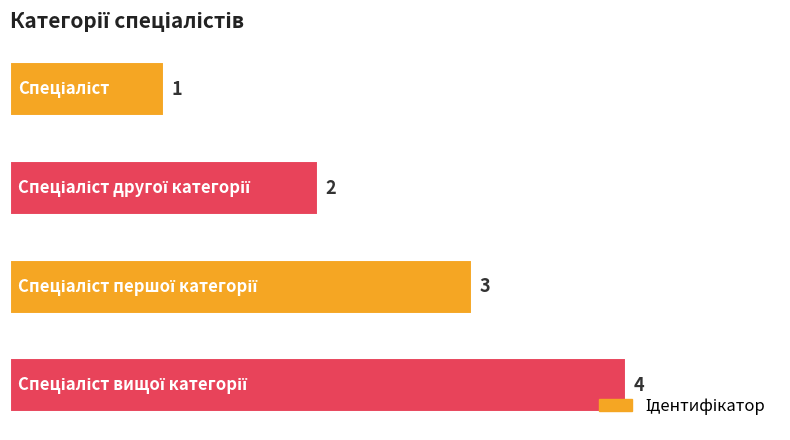

What is the difference between the maximum and minimum values?

3